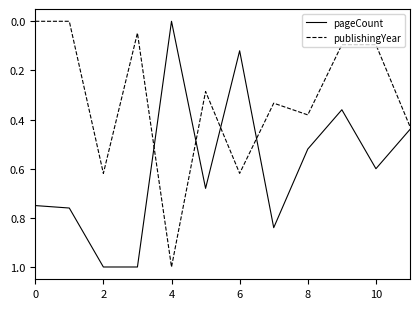

List the series in order of their overall mean, lowest first.

publishingYear, pageCount